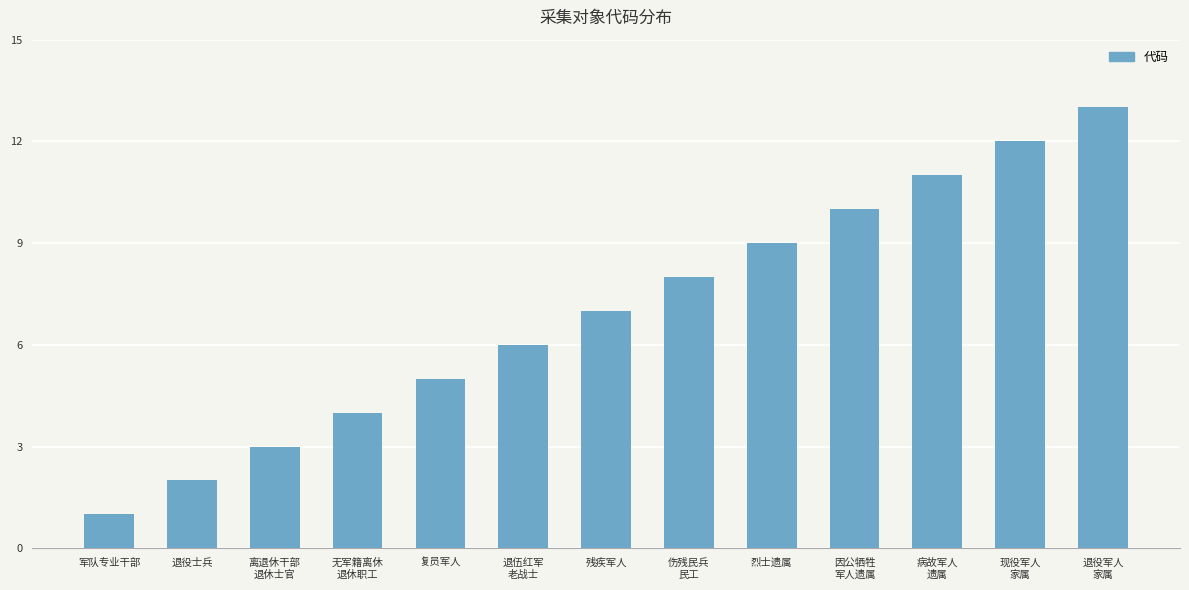

True or false: the data shows 13 at 退役军人
家属.

True